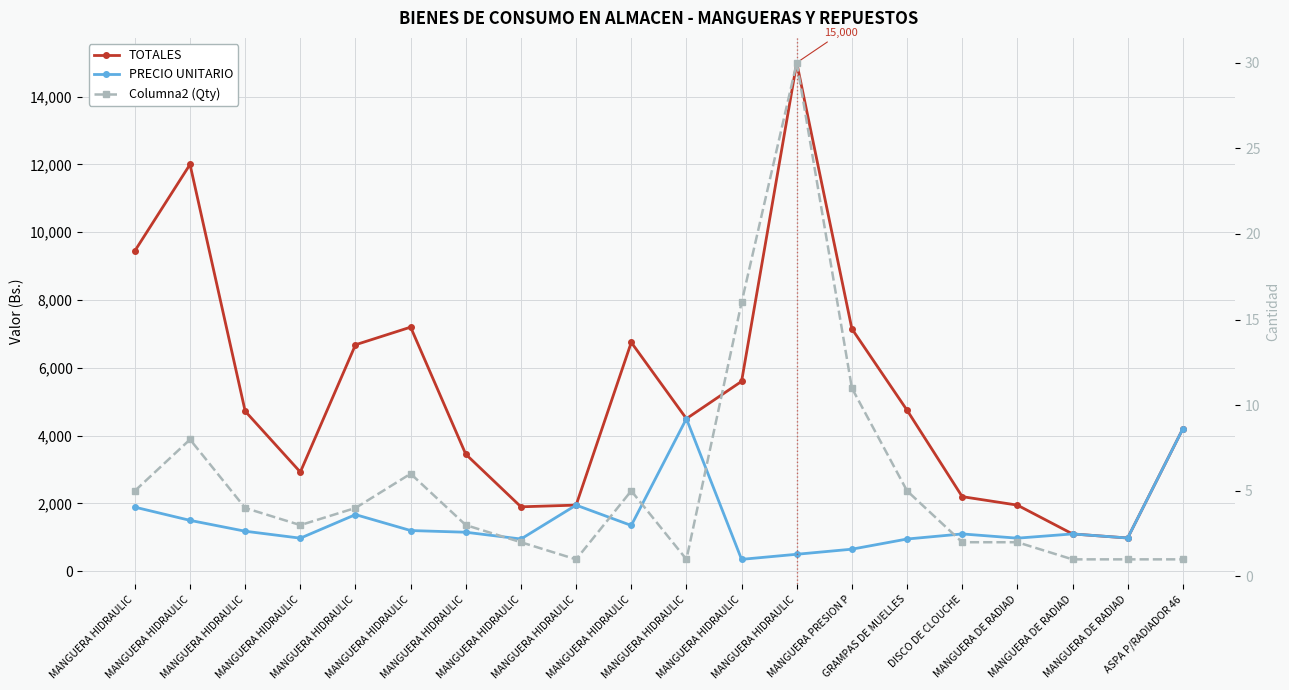

Does the chart display data point markers on the line(s)?

Yes